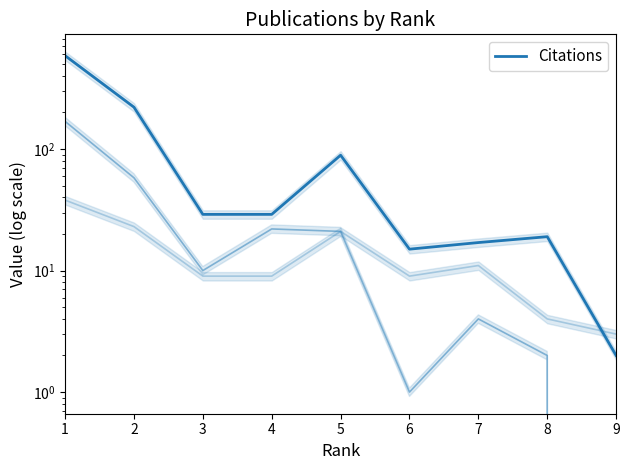

List the labels in order of value, smallest first.

9, 6, 7, 8, 3, 4, 5, 2, 1